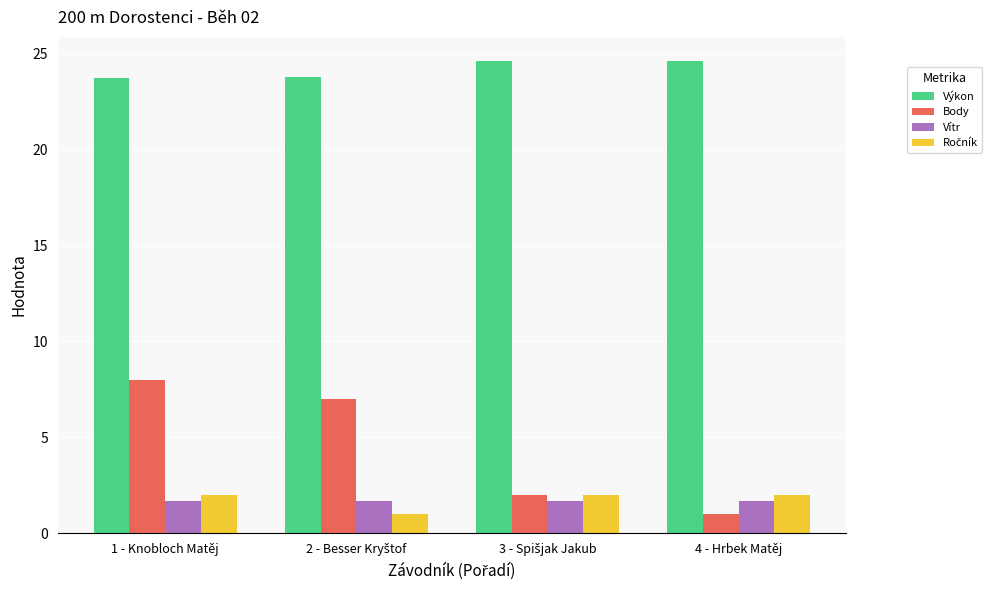

Count the number of categories in the chart.

4